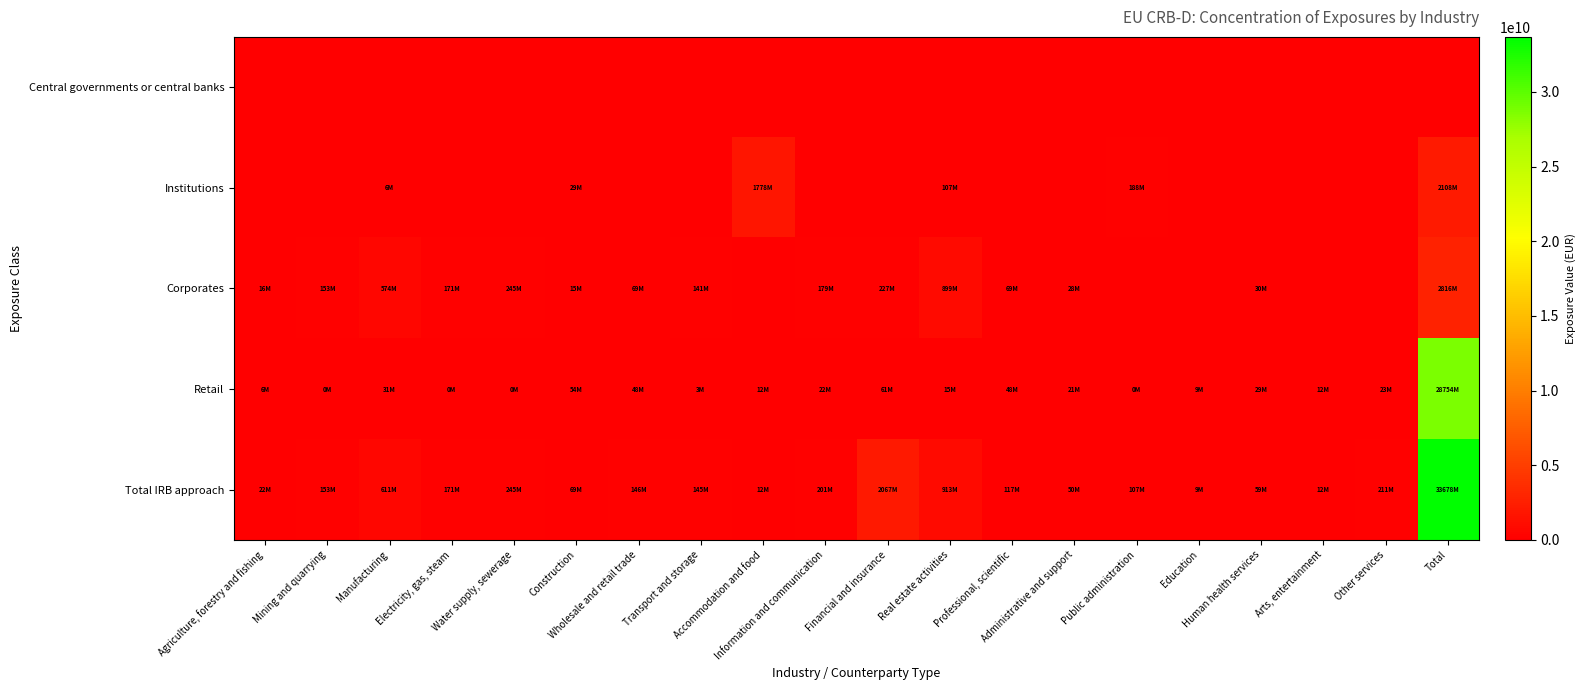

Reading left to right, extract all data points from this chart.

Central governments or central banks: Agriculture, forestry and fishing=0.0	Mining and quarrying=0.0	Manufacturing=0.0	Electricity, gas, steam=0.0	Water supply, sewerage=0.0	Construction=0.0	Wholesale and retail trade=0.0	Transport and storage=0.0	Accommodation and food=0.0	Information and communication=0.0	Financial and insurance=0.0	Real estate activities=0.0	Professional, scientific=0.0	Administrative and support=0.0	Public administration=0.0	Education=0.0	Human health services=0.0	Arts, entertainment=0.0	Other services=0.0	Total=0.0
Institutions: Agriculture, forestry and fishing=0.0	Mining and quarrying=0.0	Manufacturing=5828097.7	Electricity, gas, steam=0.0	Water supply, sewerage=0.0	Construction=28881389.9	Wholesale and retail trade=0.0	Transport and storage=0.0	Accommodation and food=1778198395.1	Information and communication=0.0	Financial and insurance=0.0	Real estate activities=106697850.0	Professional, scientific=0.0	Administrative and support=0.0	Public administration=188148725.1	Education=0.0	Human health services=0.0	Arts, entertainment=0.0	Other services=0.0	Total=2107754457.7
Corporates: Agriculture, forestry and fishing=15915464.8	Mining and quarrying=152613554.8	Manufacturing=574070435.8	Electricity, gas, steam=170964609.2	Water supply, sewerage=245088286.9	Construction=14958986.8	Wholesale and retail trade=68575318.9	Transport and storage=141252467.6	Accommodation and food=0.0	Information and communication=178751181.8	Financial and insurance=227495145.8	Real estate activities=898605590.6	Professional, scientific=69357234.7	Administrative and support=28147162.7	Public administration=0.0	Education=0.0	Human health services=29999065.4	Arts, entertainment=0.0	Other services=0.0	Total=2815794505.8
Retail: Agriculture, forestry and fishing=6043573.4	Mining and quarrying=41222.8	Manufacturing=31351172.4	Electricity, gas, steam=164803.9	Water supply, sewerage=251189.4	Construction=53730207.1	Wholesale and retail trade=48488524.7	Transport and storage=3386698.2	Accommodation and food=12173983.5	Information and communication=22303926.4	Financial and insurance=60896725.2	Real estate activities=14801413.3	Professional, scientific=47840105.3	Administrative and support=21387416.3	Public administration=56781.9	Education=9054940.4	Human health services=28611807.9	Arts, entertainment=12336845.3	Other services=22705709.4	Total=28754063727.8
Total IRB approach: Agriculture, forestry and fishing=21959038.2	Mining and quarrying=152654777.6	Manufacturing=611249705.8	Electricity, gas, steam=171129413.1	Water supply, sewerage=245339476.3	Construction=68689193.9	Wholesale and retail trade=145945233.5	Transport and storage=144639165.8	Accommodation and food=12173983.5	Information and communication=201055108.2	Financial and insurance=2066590266.1	Real estate activities=913407004.0	Professional, scientific=117197340.0	Administrative and support=49534578.9	Public administration=106754631.8	Education=9054940.4	Human health services=58610873.3	Arts, entertainment=12336845.3	Other services=210854434.5	Total=33677612691.4